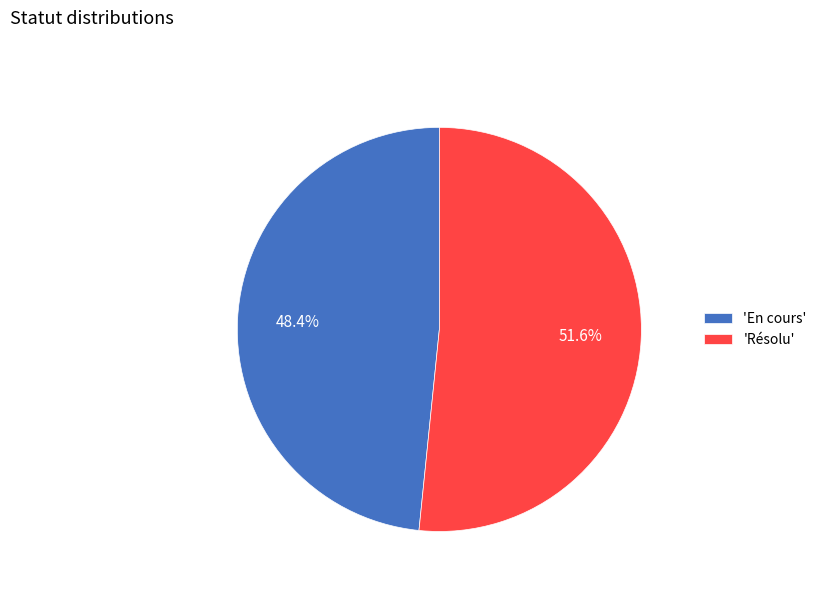

Which slice is the largest?

'Résolu'